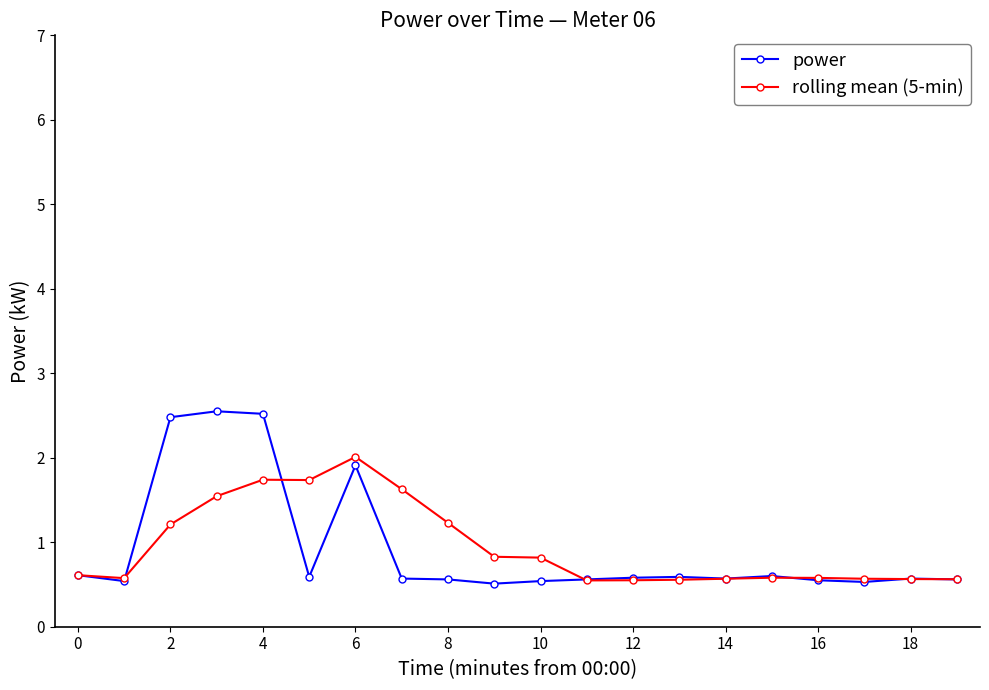

At how many categories does at least one series exceed 0?

20